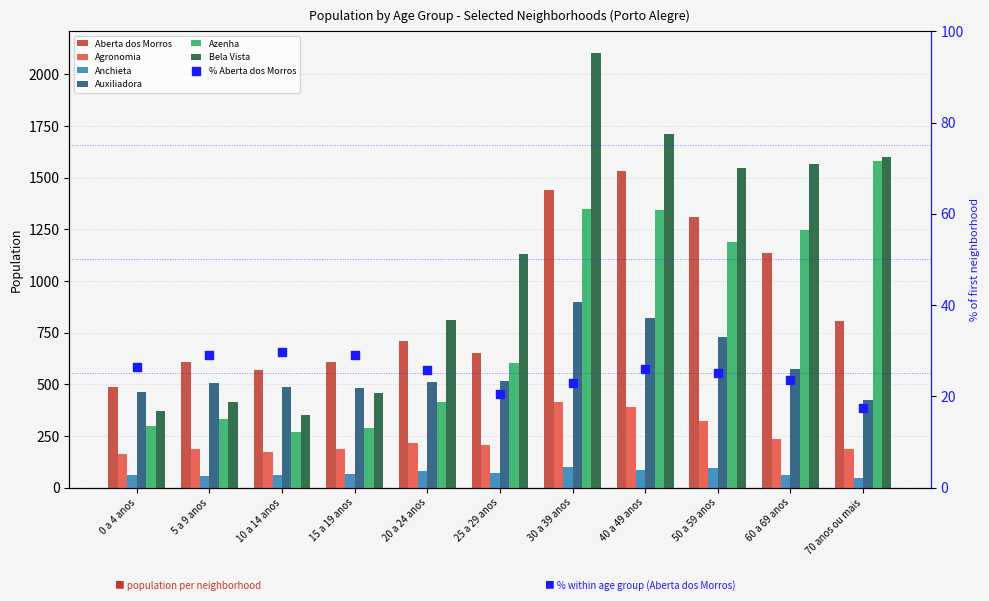

Is the value of Auxiliadora at 30 a 39 anos greater than the value of Aberta dos Morros at 15 a 19 anos?

Yes